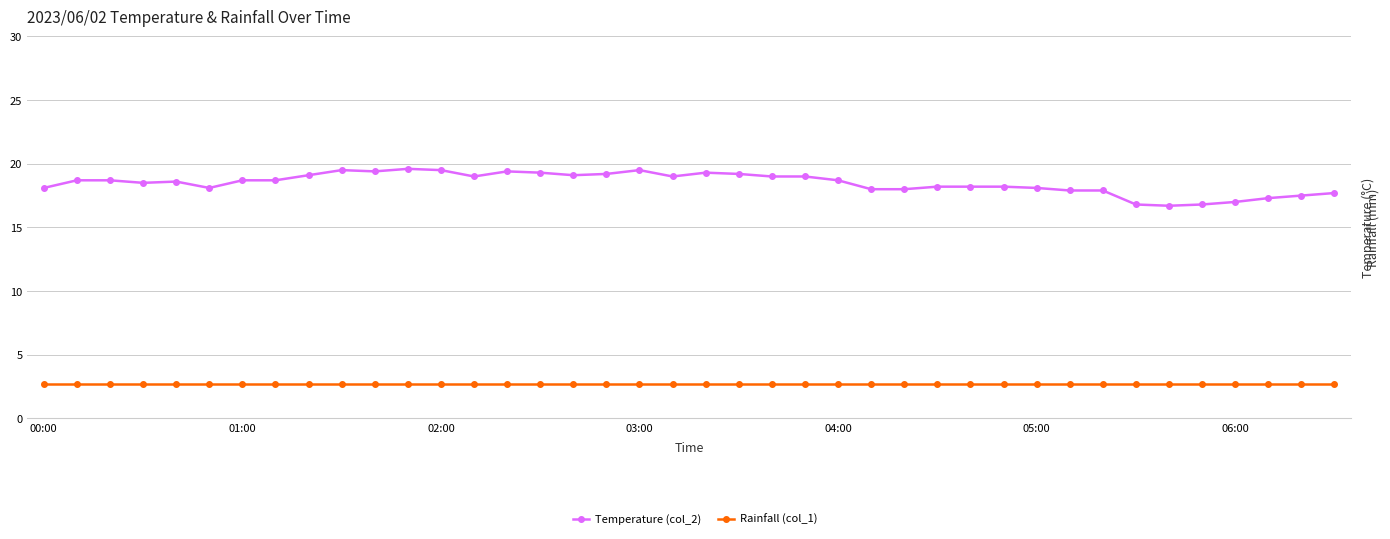

Which category has the highest value across all series?

11